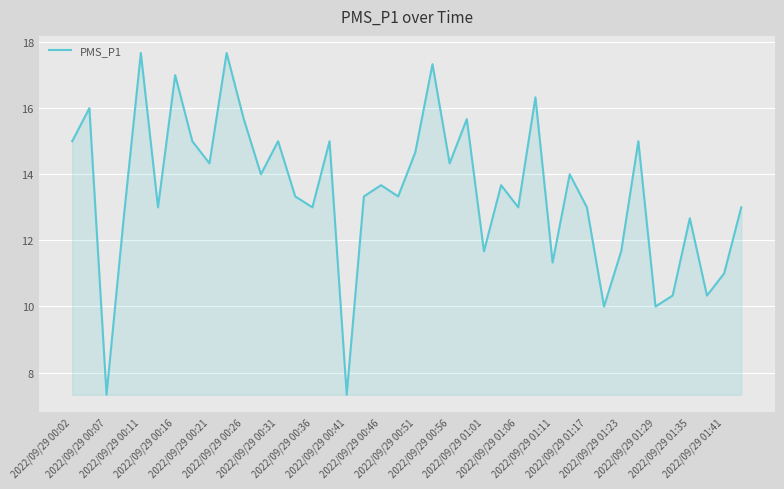

True or false: there are more than 0 points higher than both neighbors.

True